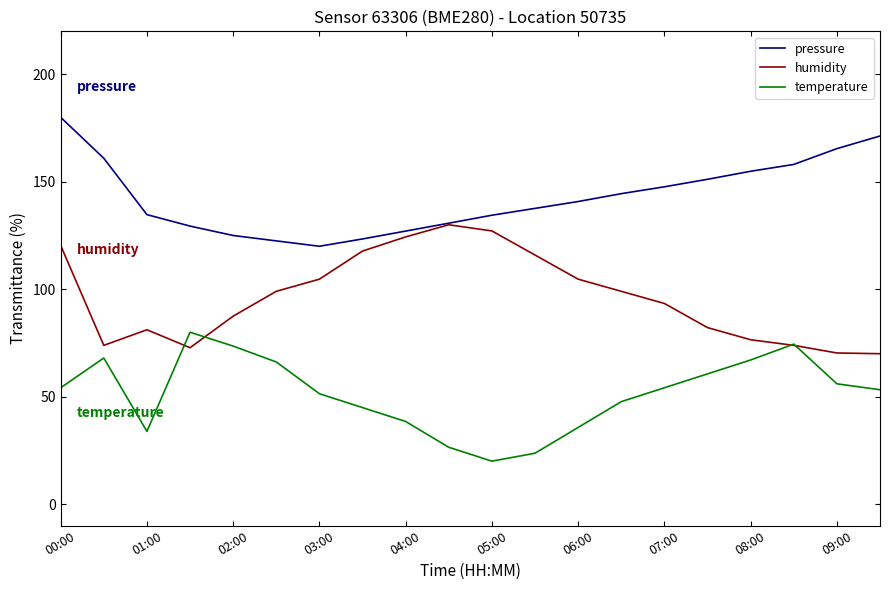

Which series has the largest total across all categories?

pressure